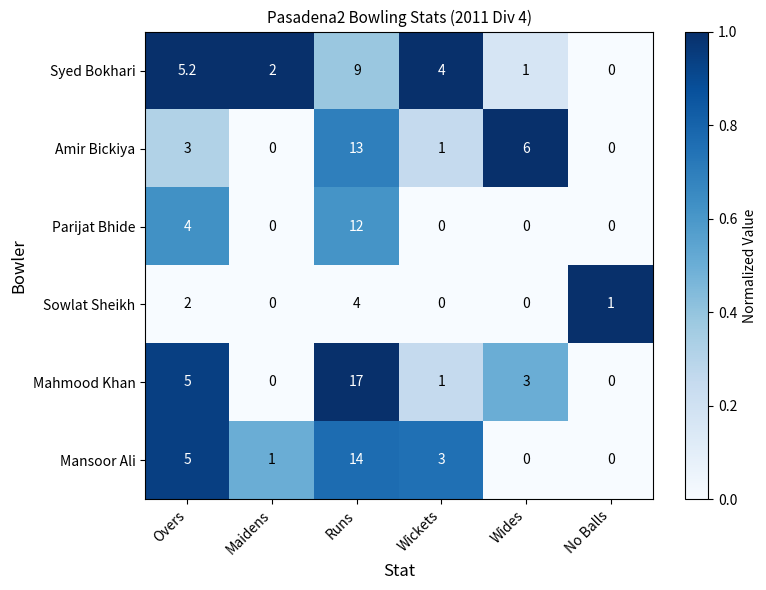

How many data points in Parijat Bhide are above 0?

2